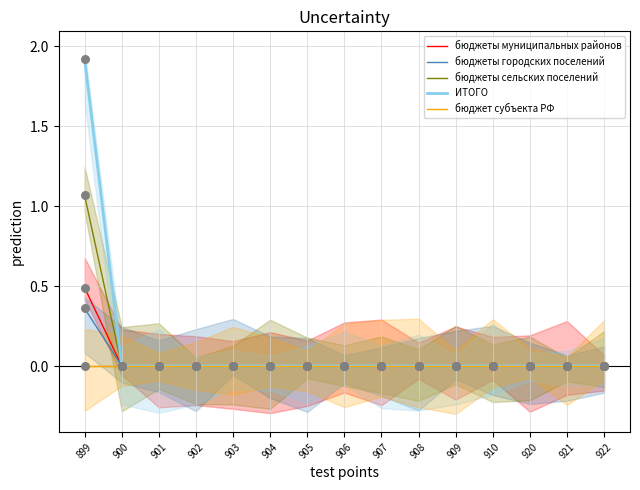

What is the total value across all series at 899?

3.8